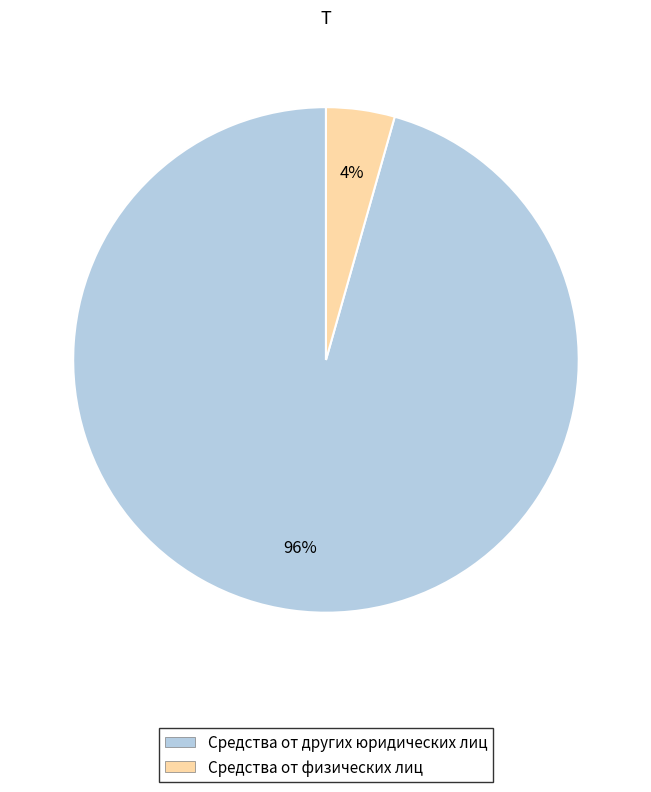

Combined, do Средства от физических лиц and Средства от других юридических лиц account for over 50%?

Yes